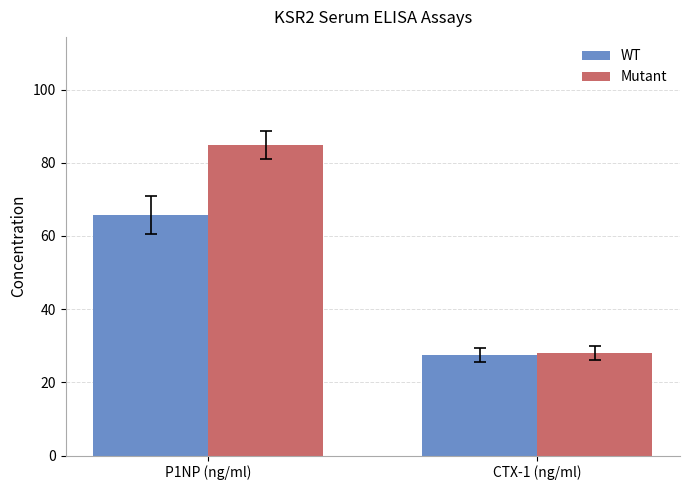

How many bars are there in total?

4